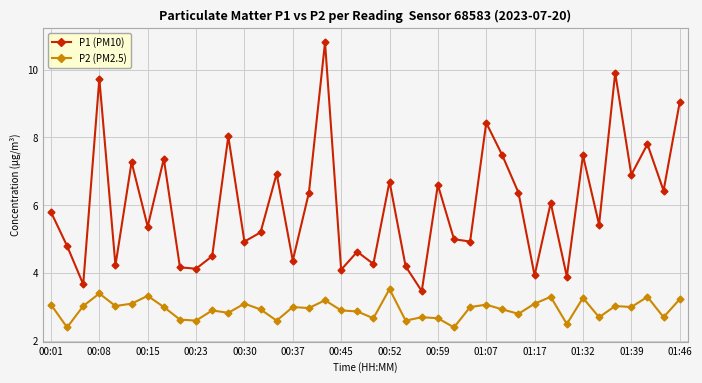

What is the minimum value for P1 (PM10)?

3.5